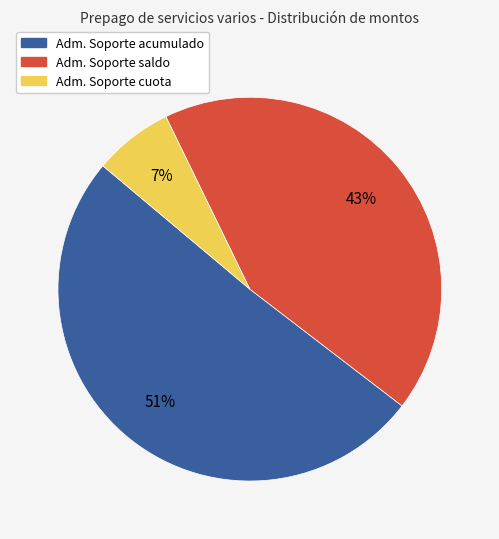

How many slices are in this pie chart?

3